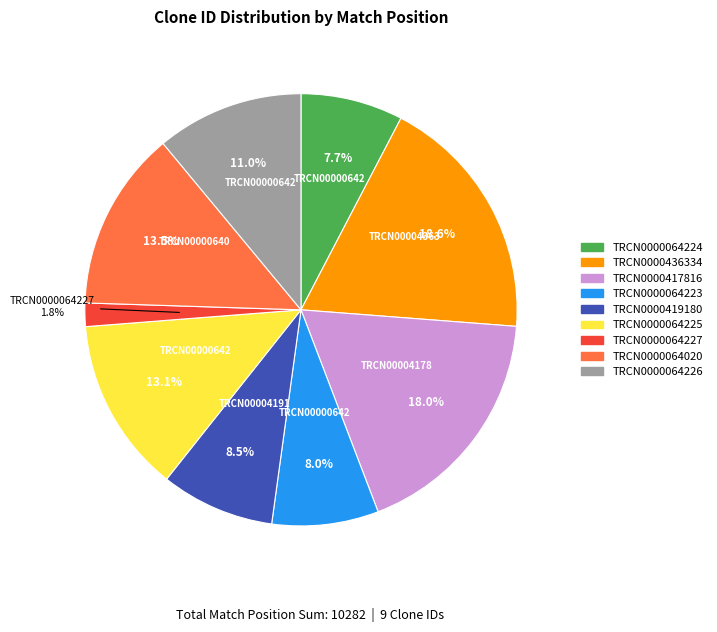

Approximately how many times larger is the value at TRCN0000064225 compared to TRCN0000436334?

0.7